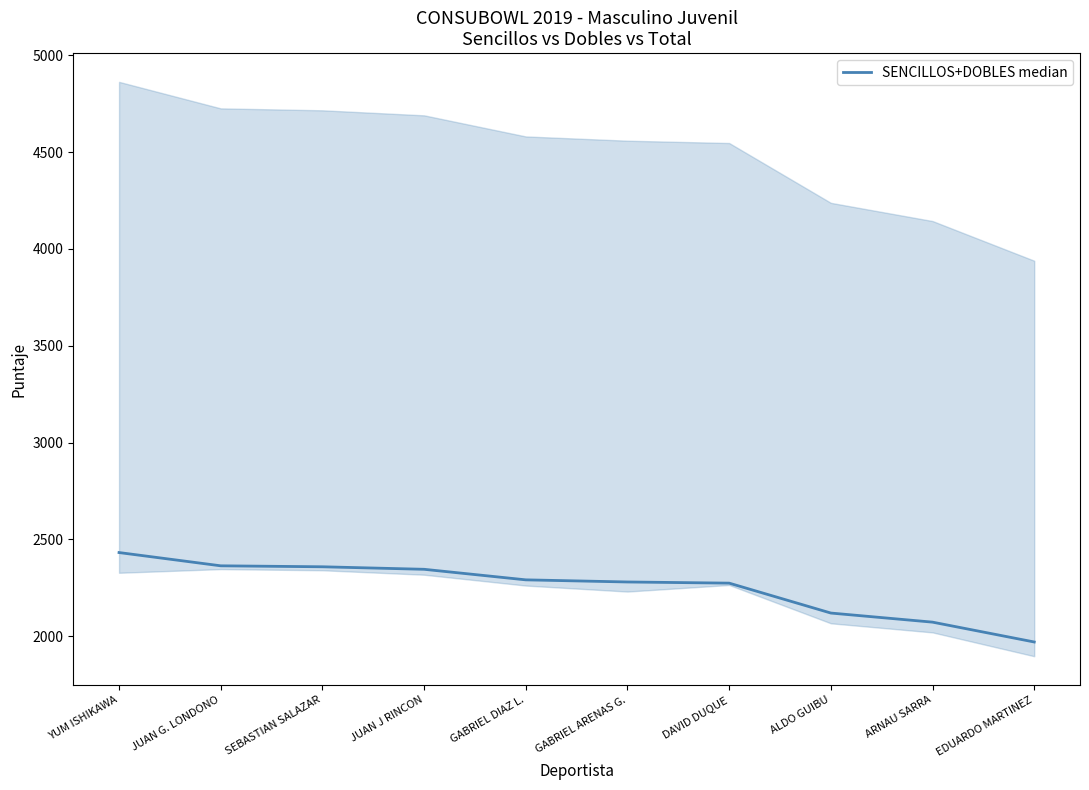

Which category has the lowest value across all series?

EDUARDO MARTINEZ